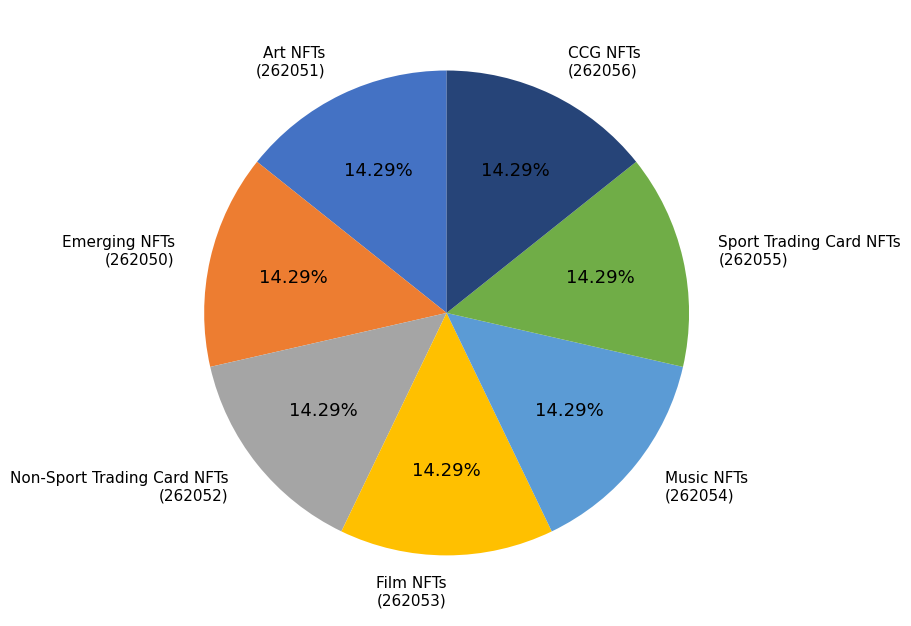

Does any single category account for the majority?

No